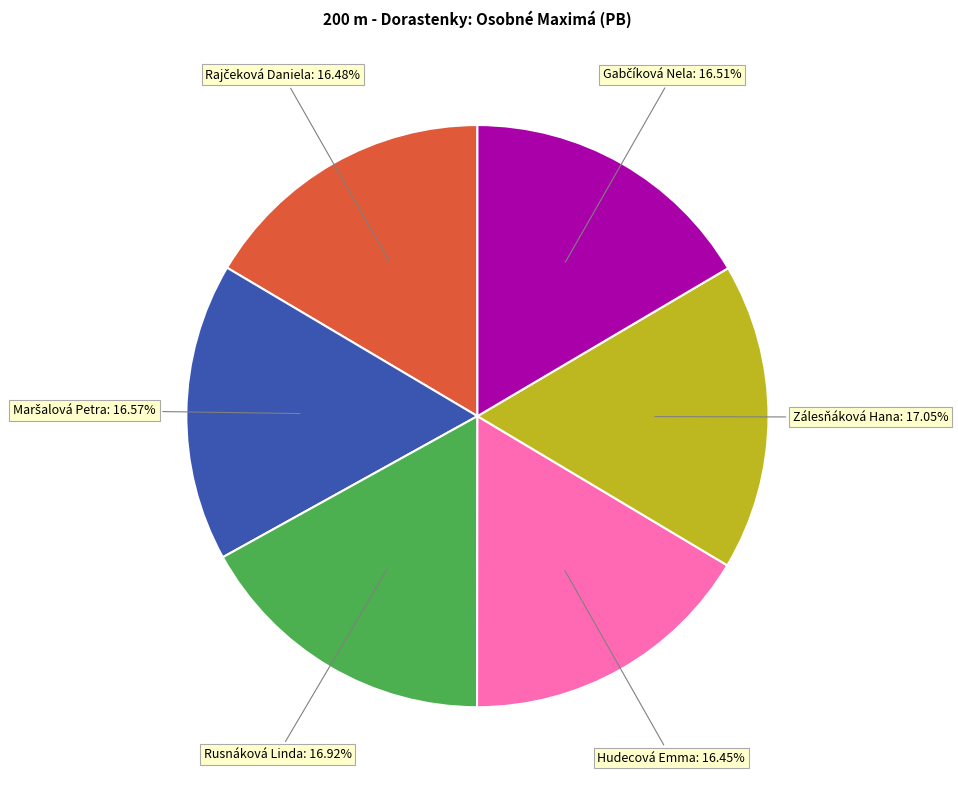

Approximately how many times larger is the value at Hudecová Emma compared to Rusnáková Linda?

1.0